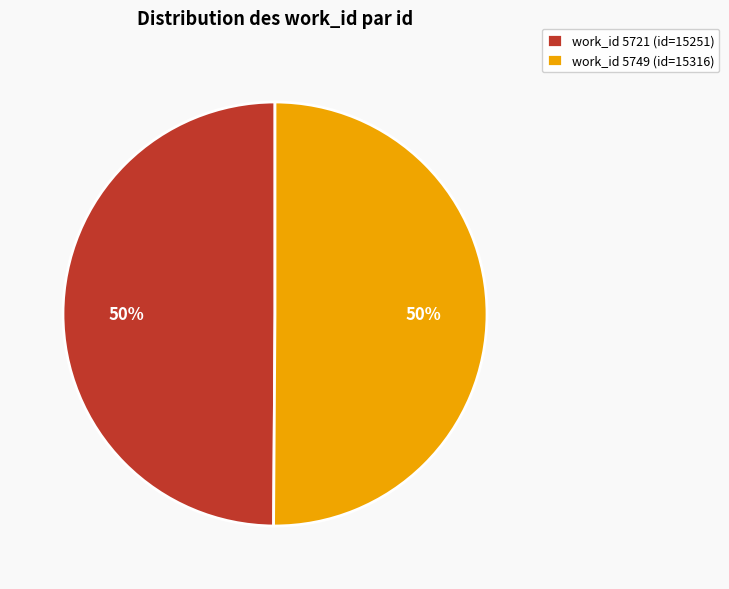

To the nearest percent, what percentage of the pie is work_id 5721 (id=15251)?

50%